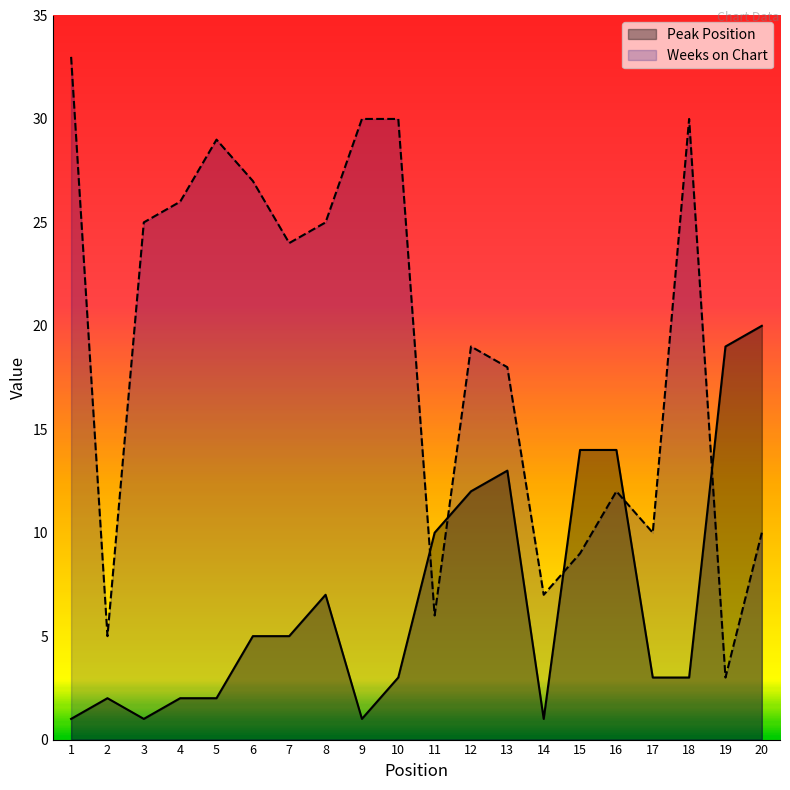

What are all the series names shown in the legend?

Peak Position, Weeks on Chart